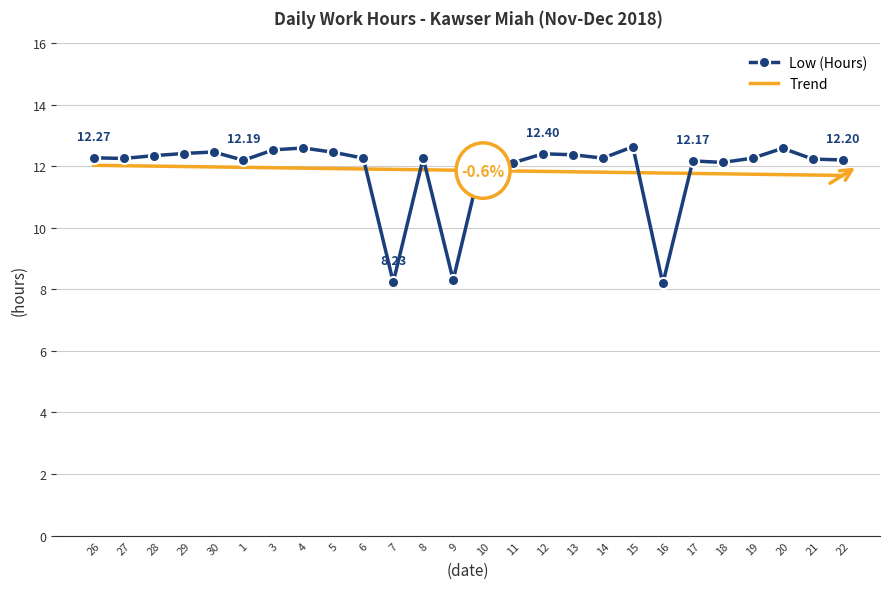

After their last crossing, which series has the higher values: Low (Hours) or Trend?

Low (Hours)